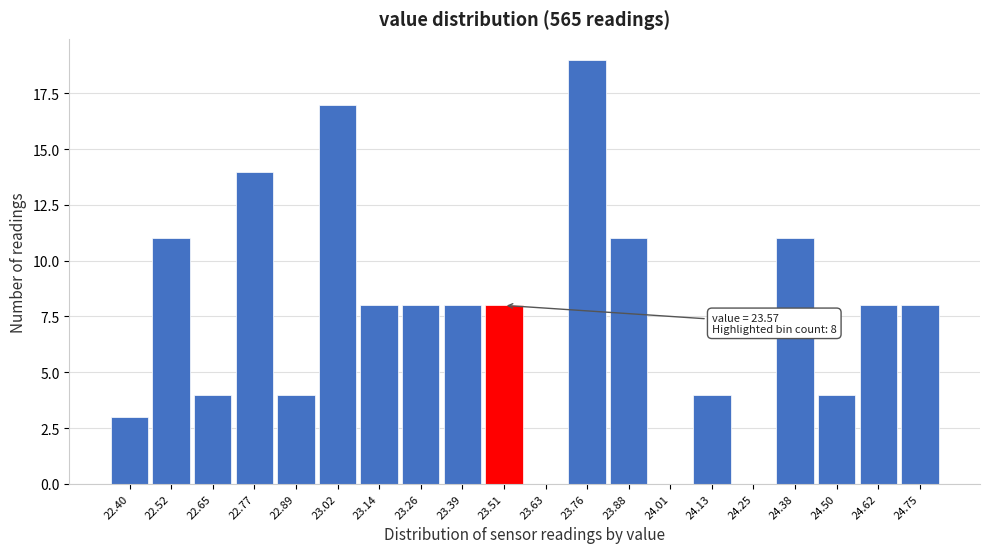

Reading left to right, extract all data points from this chart.

22.40=3	22.52=11	22.65=4	22.77=14	22.89=4	23.02=17	23.14=8	23.26=8	23.39=8	23.51=8	23.63=0	23.76=19	23.88=11	24.01=0	24.13=4	24.25=0	24.38=11	24.50=4	24.62=8	24.75=8